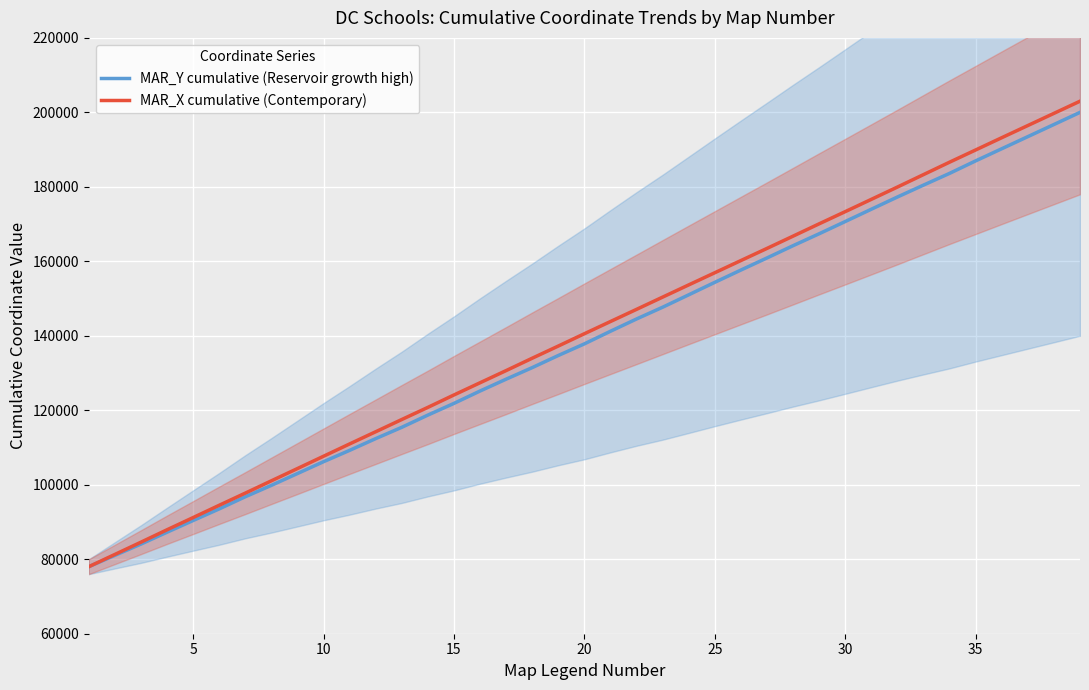

Which series has the widest spread of values?

MAR_X cumulative (Contemporary)